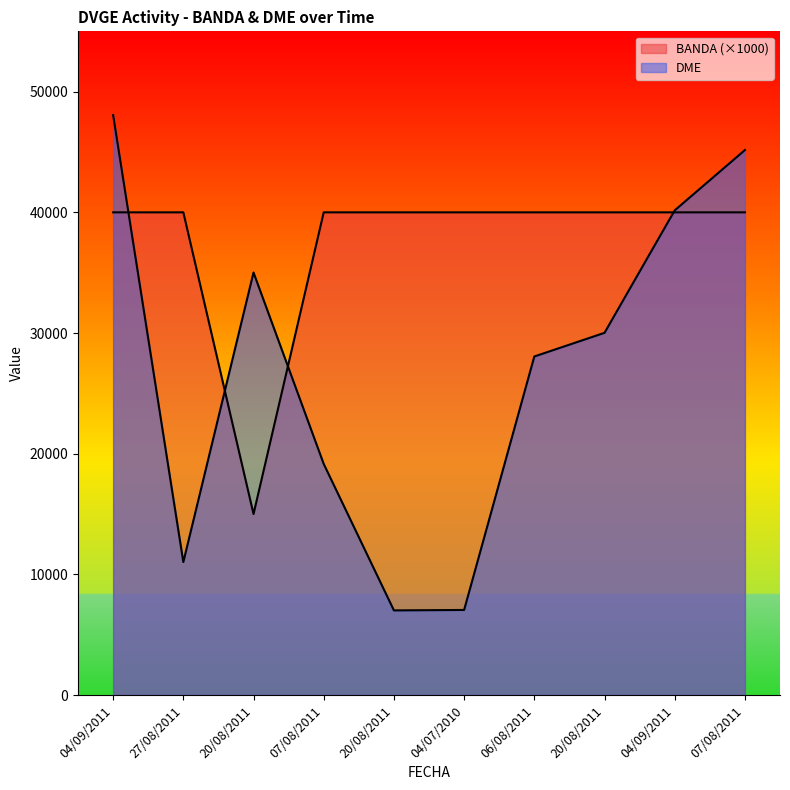

What is the total value across all series at 20/08/2011?

50014